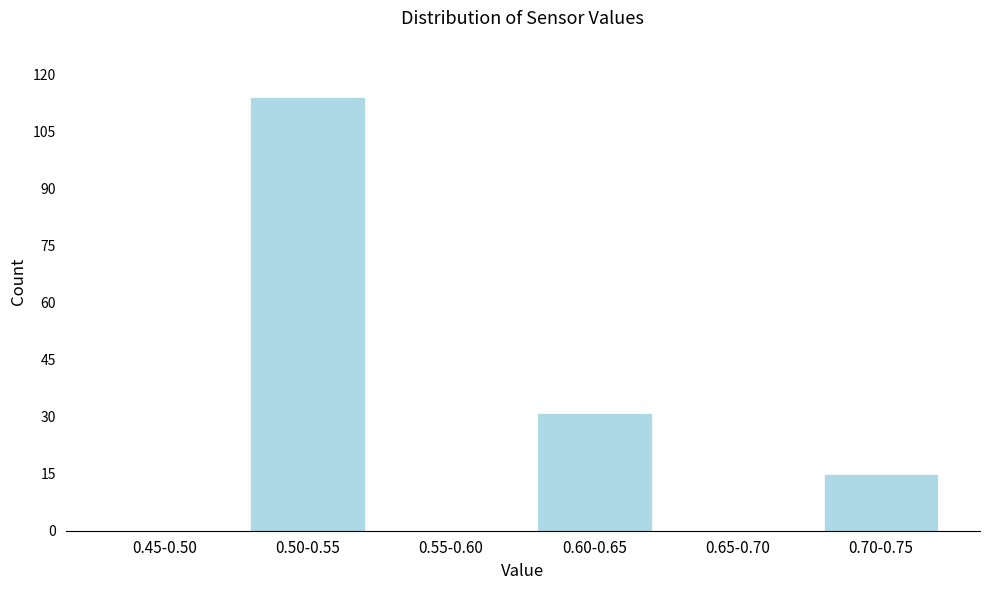

Reading left to right, extract all data points from this chart.

0.45-0.50=0	0.50-0.55=114	0.55-0.60=0	0.60-0.65=31	0.65-0.70=0	0.70-0.75=15